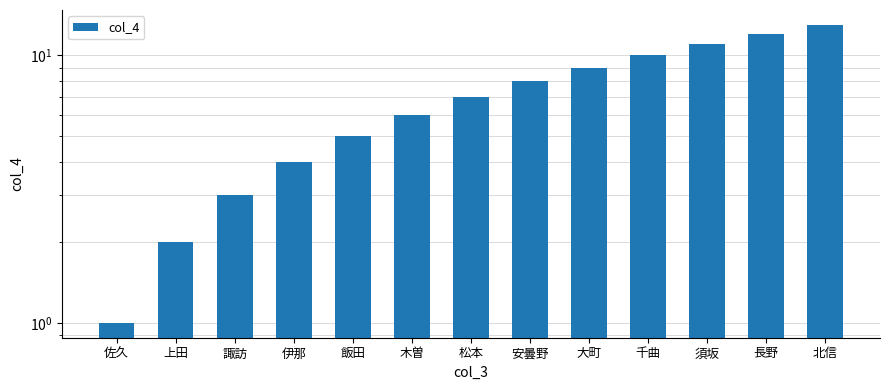

What is the average value?

7